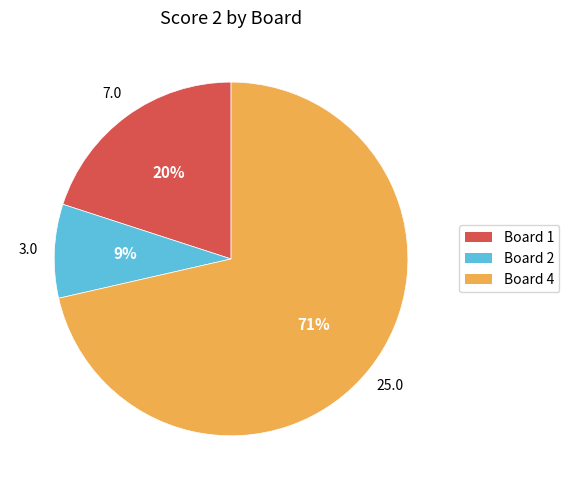

Is there any slice that represents more than half of the pie?

Yes